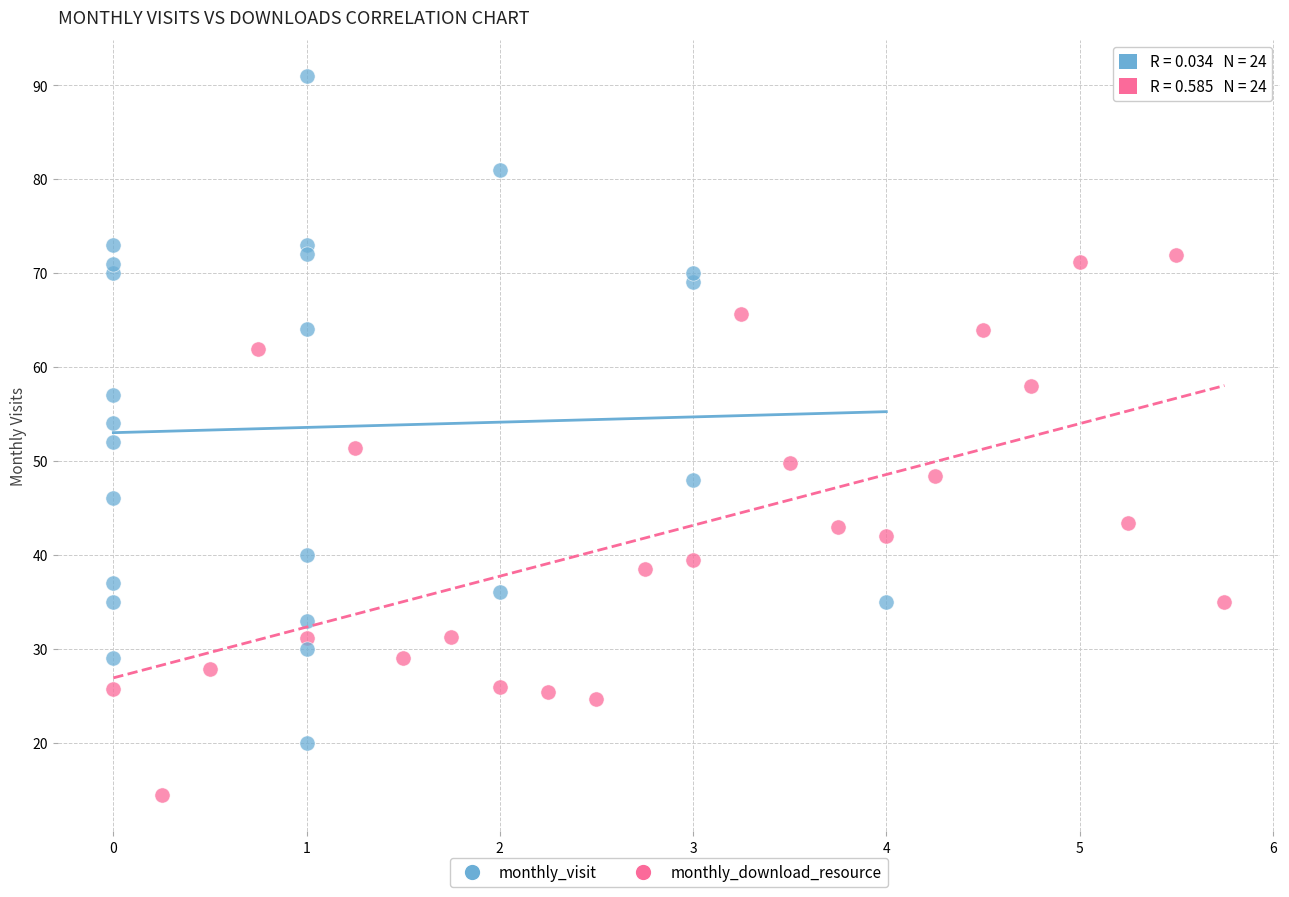

Which series has the widest spread of Y values?

monthly_visit